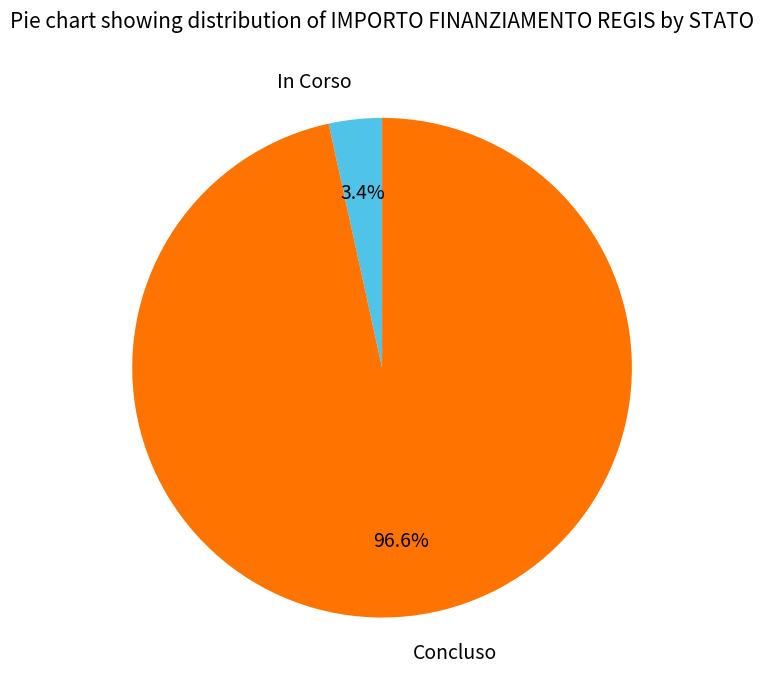

Which slice is the largest?

Concluso